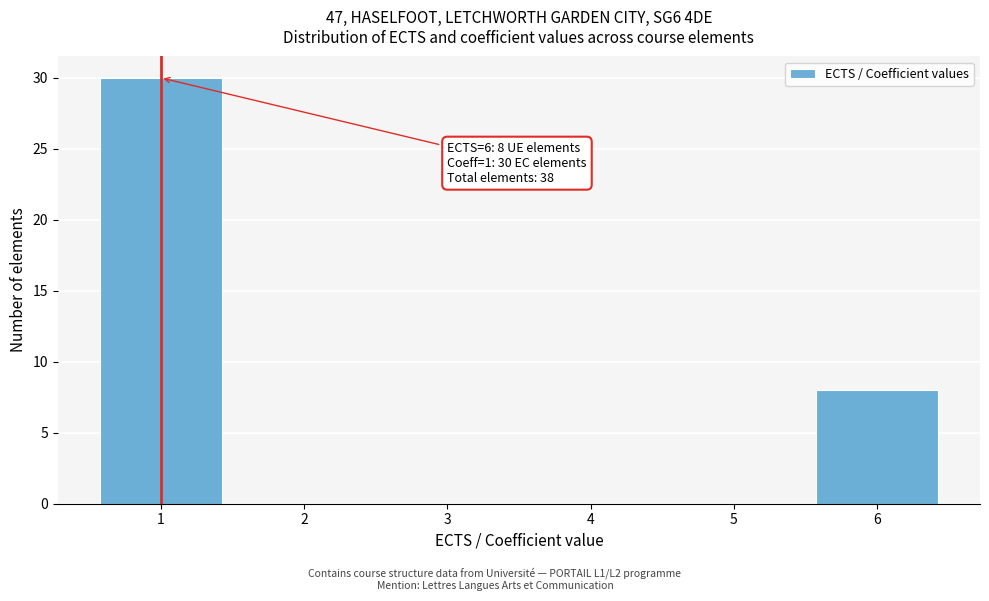

Reading left to right, transcribe all the data shown in this chart.

1=30	2=0	3=0	4=0	5=0	6=8